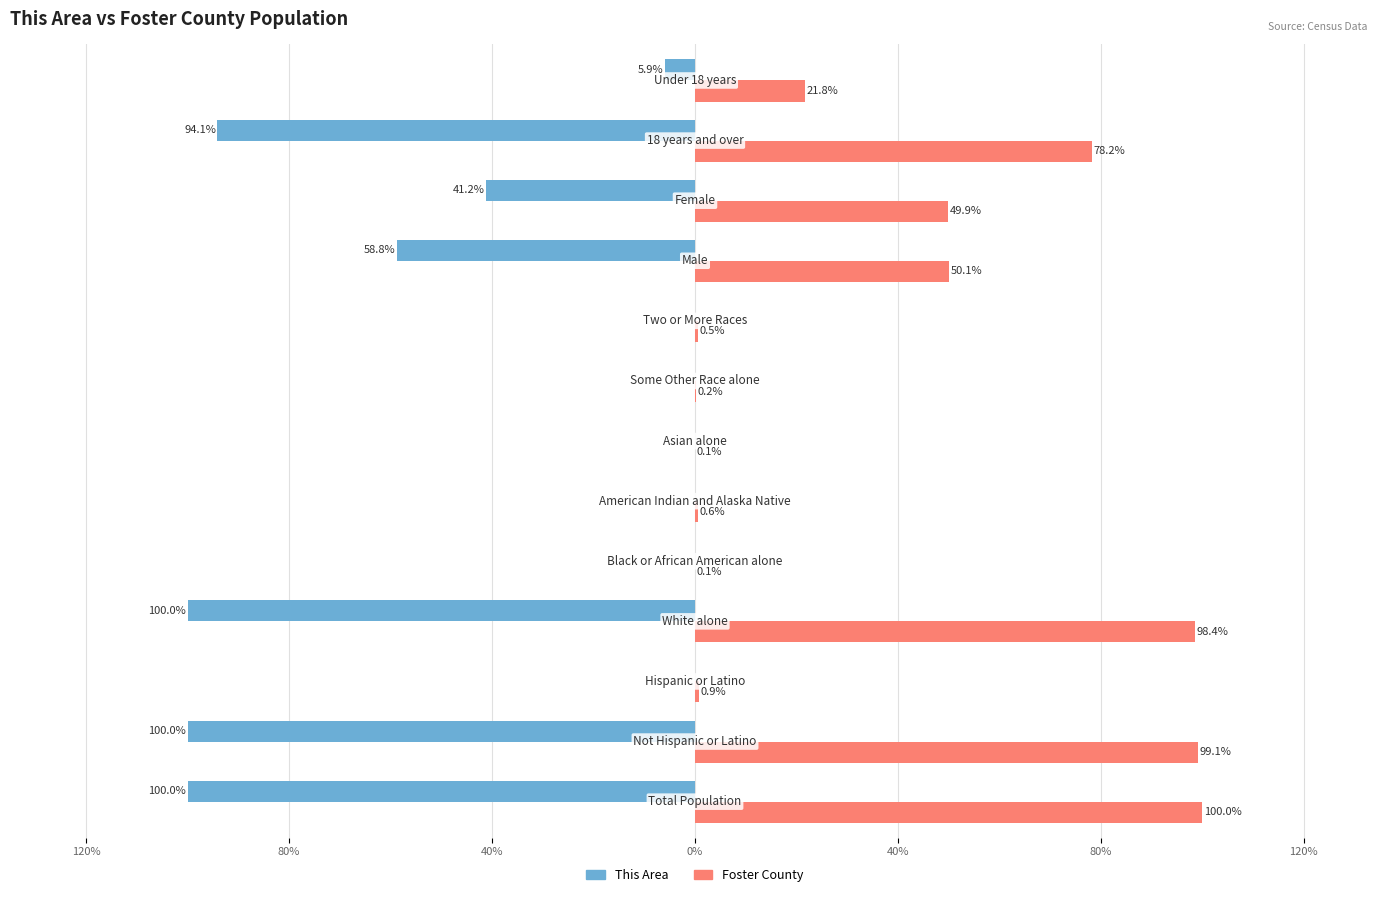

Reading left to right, transcribe all the data shown in this chart.

This Area: -100.0	-100.0	0.0	-100.0	0.0	0.0	0.0	0.0	0.0	-58.8	-41.2	-94.1	-5.9
Foster County: 100.0	99.1	0.9	98.4	0.1	0.6	0.1	0.2	0.5	50.1	49.9	78.2	21.8